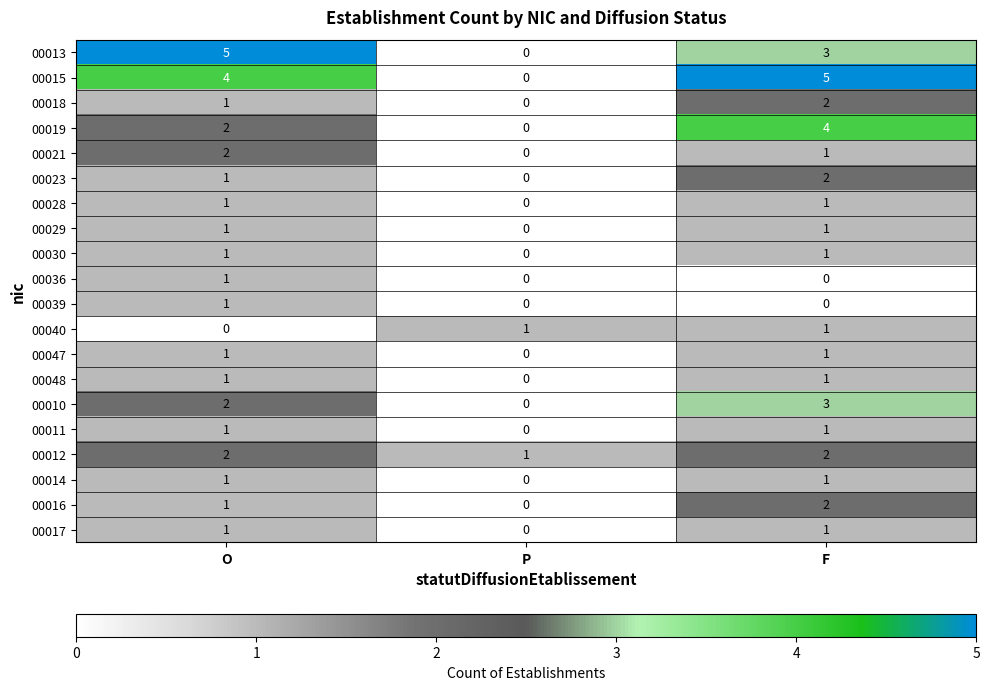

Count the 00040 values in the range 0 to 1.

3